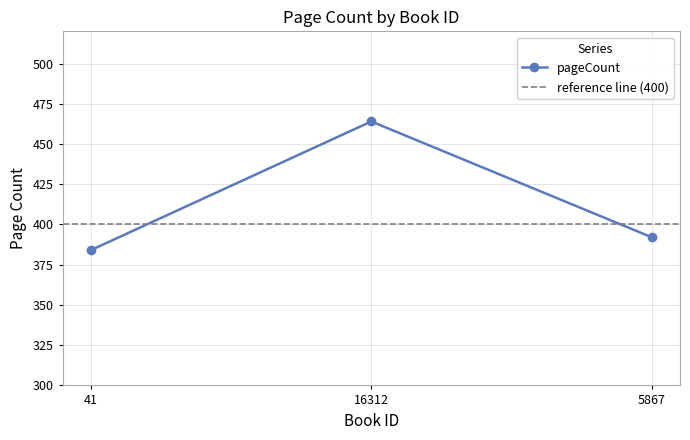

Rank the categories by value from lowest to highest.

41, 5867, 16312